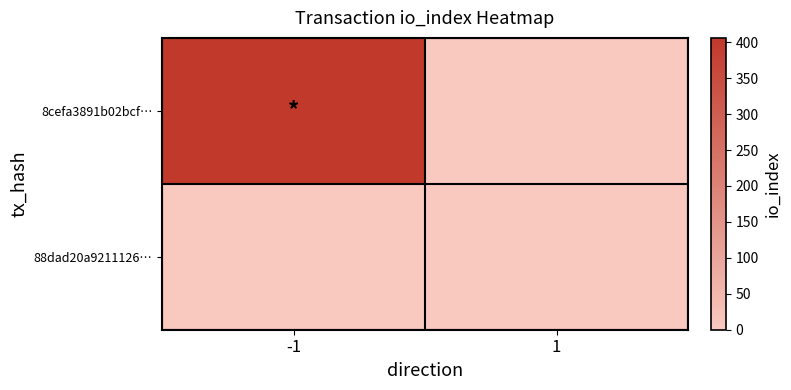

At which category does the chart reach its peak across all series?

-1